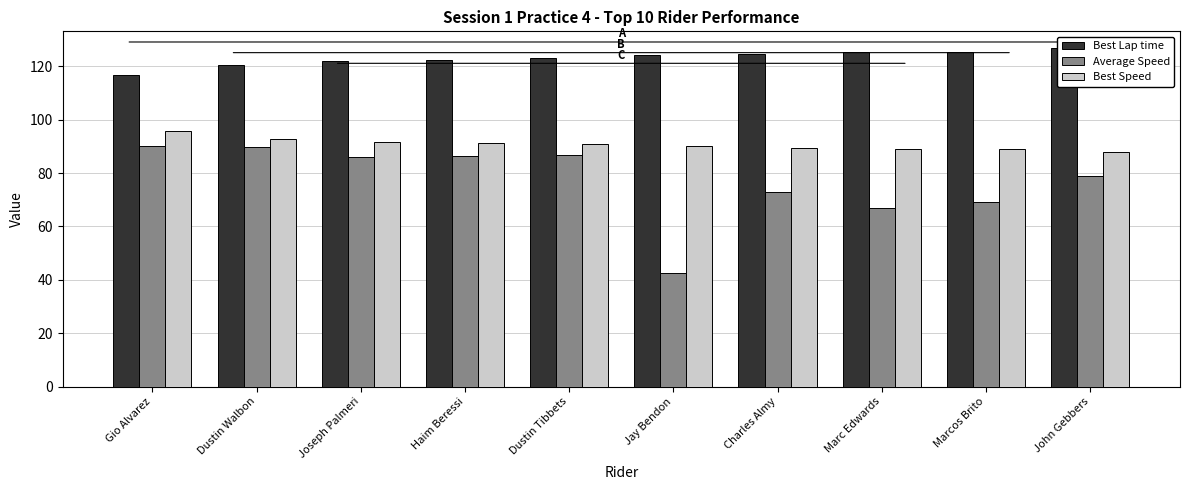

What is the label of the 3rd bar from the left?

Joseph Palmeri